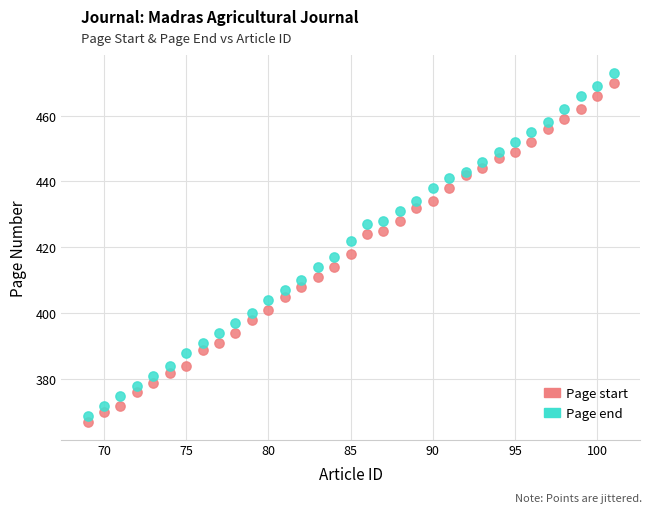

What is the X range (max minus min) for the scatter plot?

32